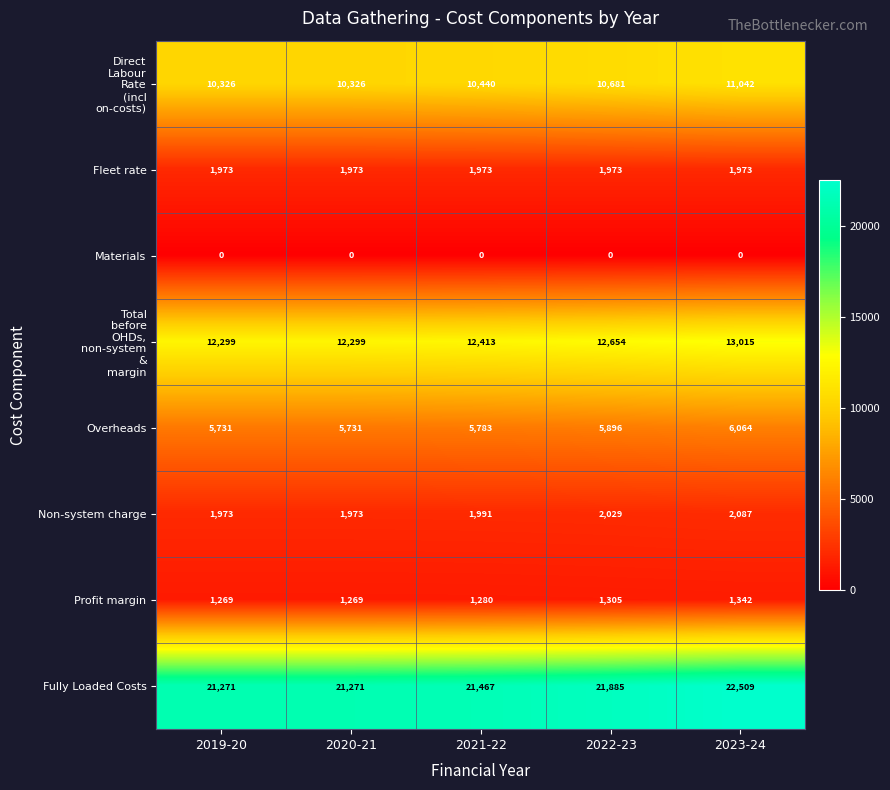

Which series has the largest total across all categories?

Fully Loaded Costs